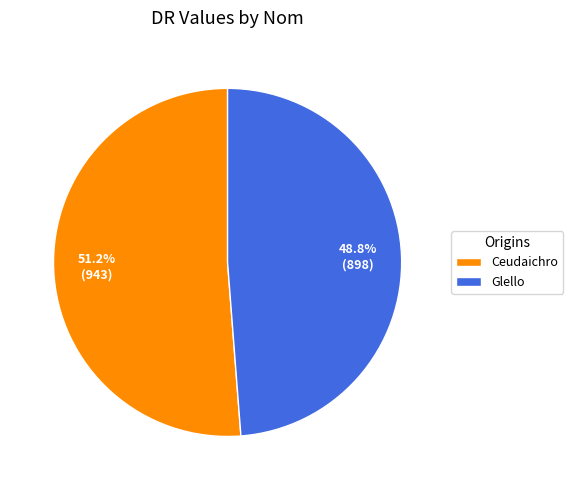

To the nearest percent, what is the average slice percentage?

50%